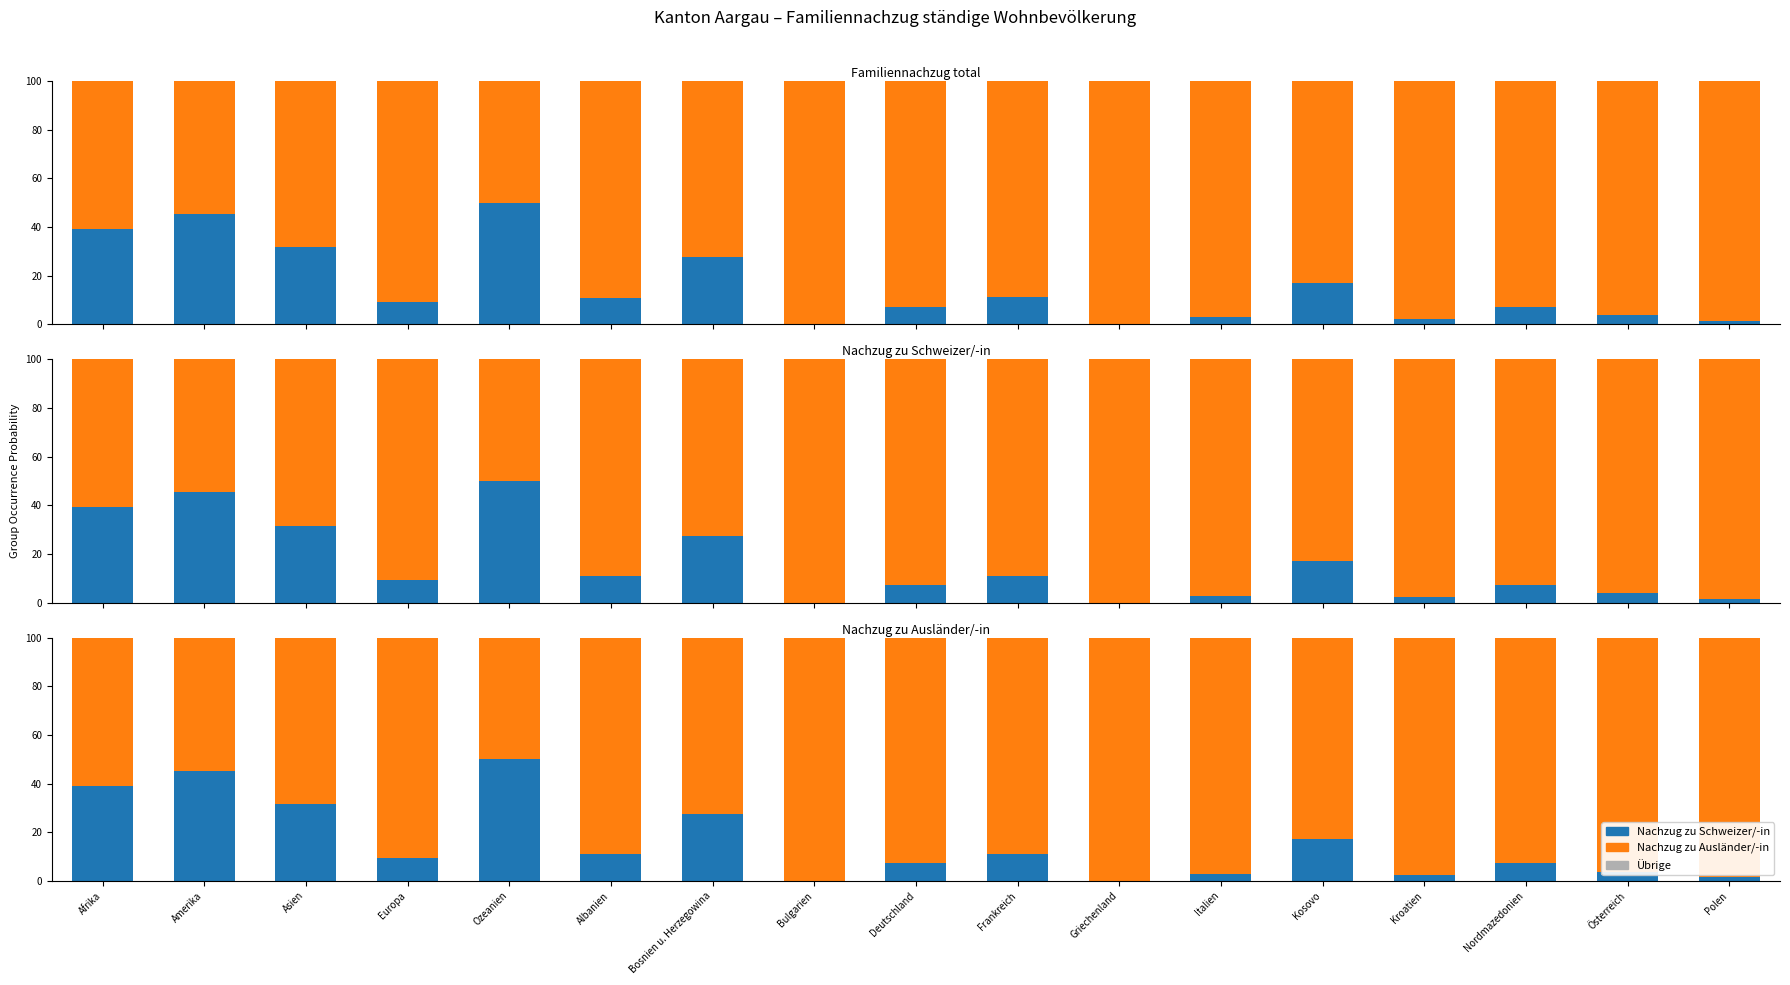

What is the difference between the second highest and minimum values in the Nachzug zu Ausländer/-in series?

50.0